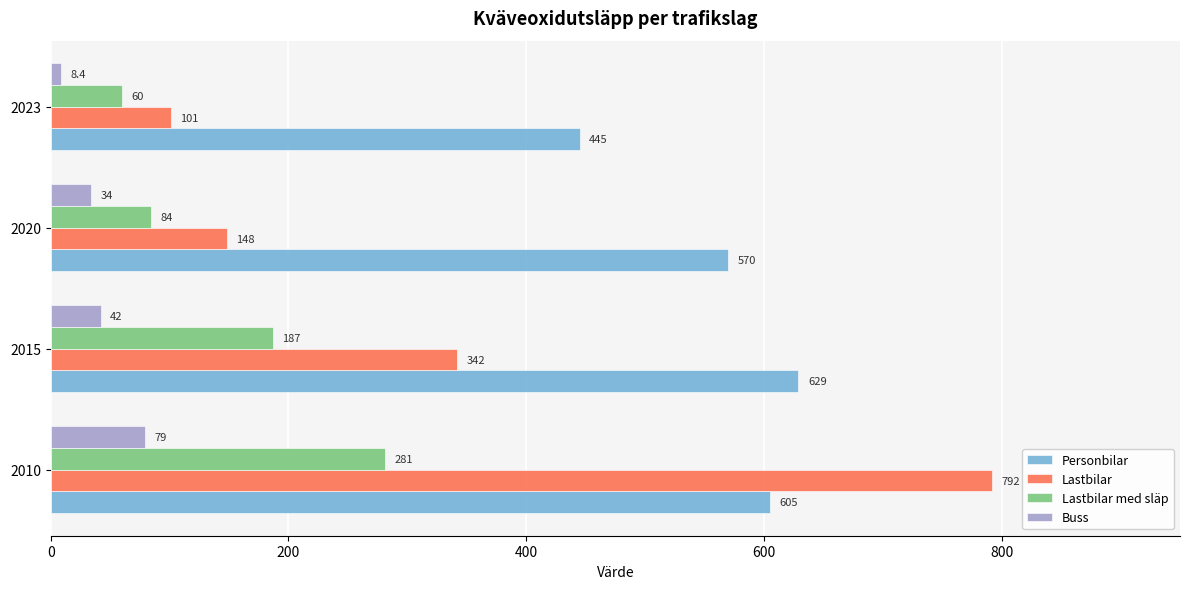

What is the sum of all Lastbilar values?

1383.0